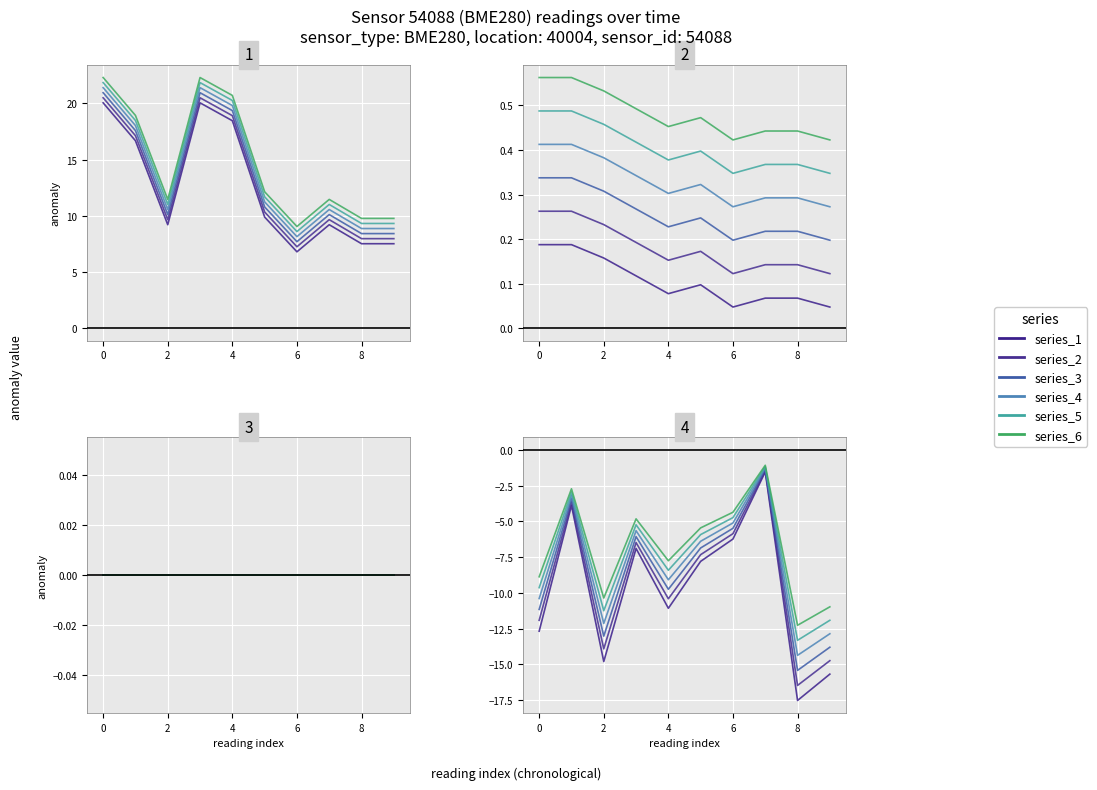

What is the total value across all series at 9?

-79.9